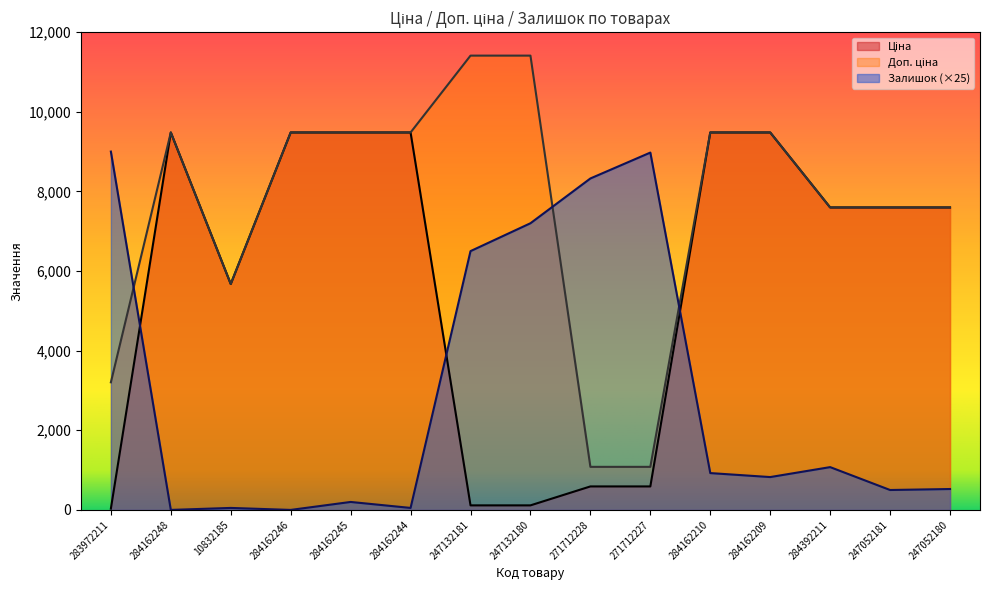

What is the label of the 5th point from the right?

284162210